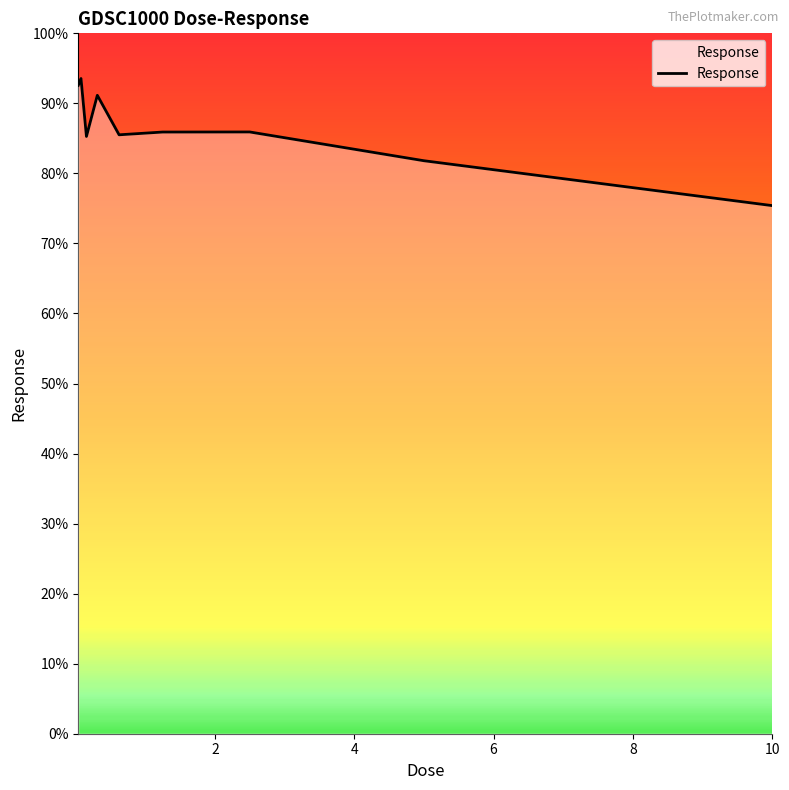

What is the difference between the maximum and minimum values?

18.1